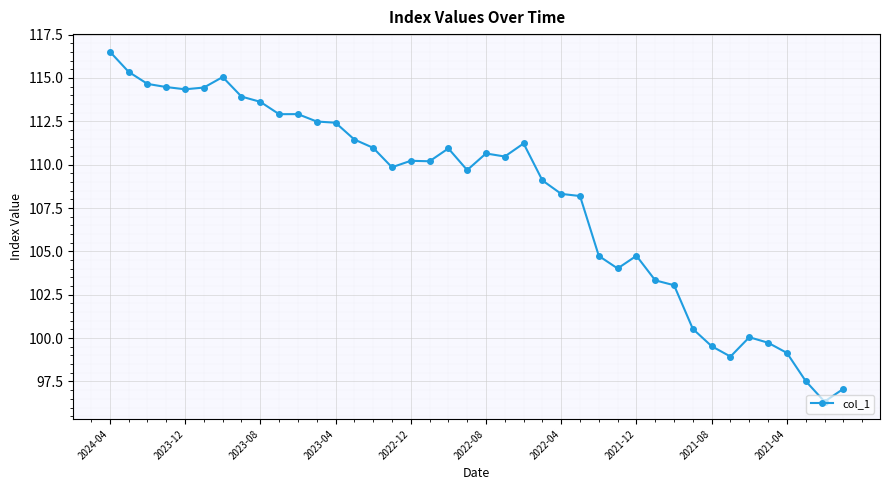

True or false: the data has more than 2 interior local peaks.

True